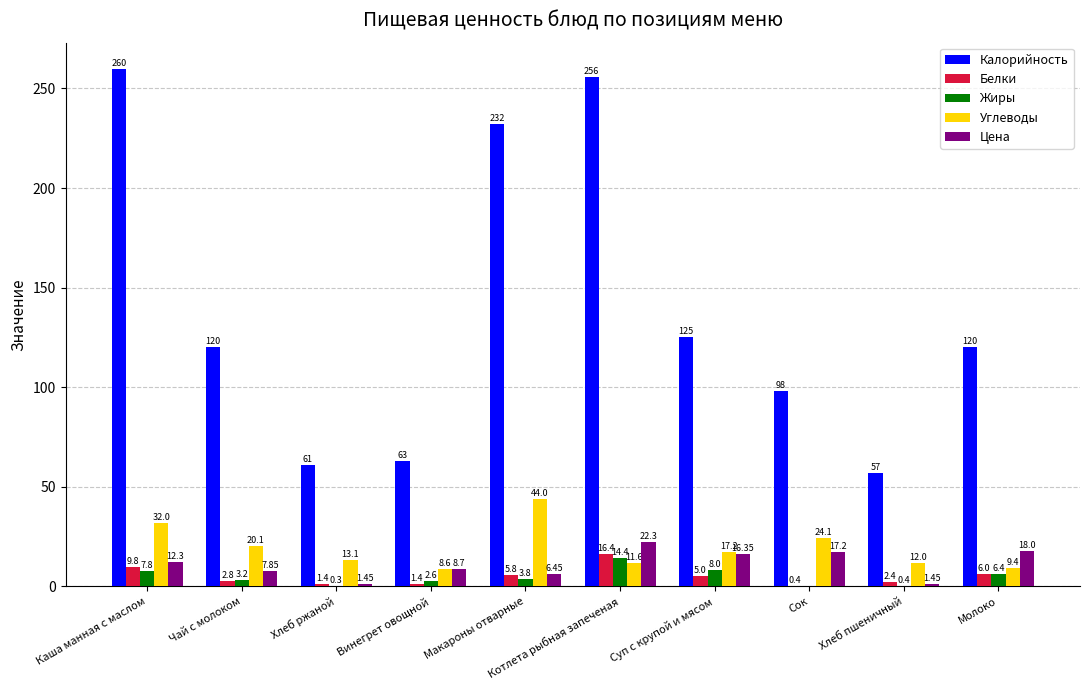

At which label is Белки closest to 8?

Каша манная с маслом